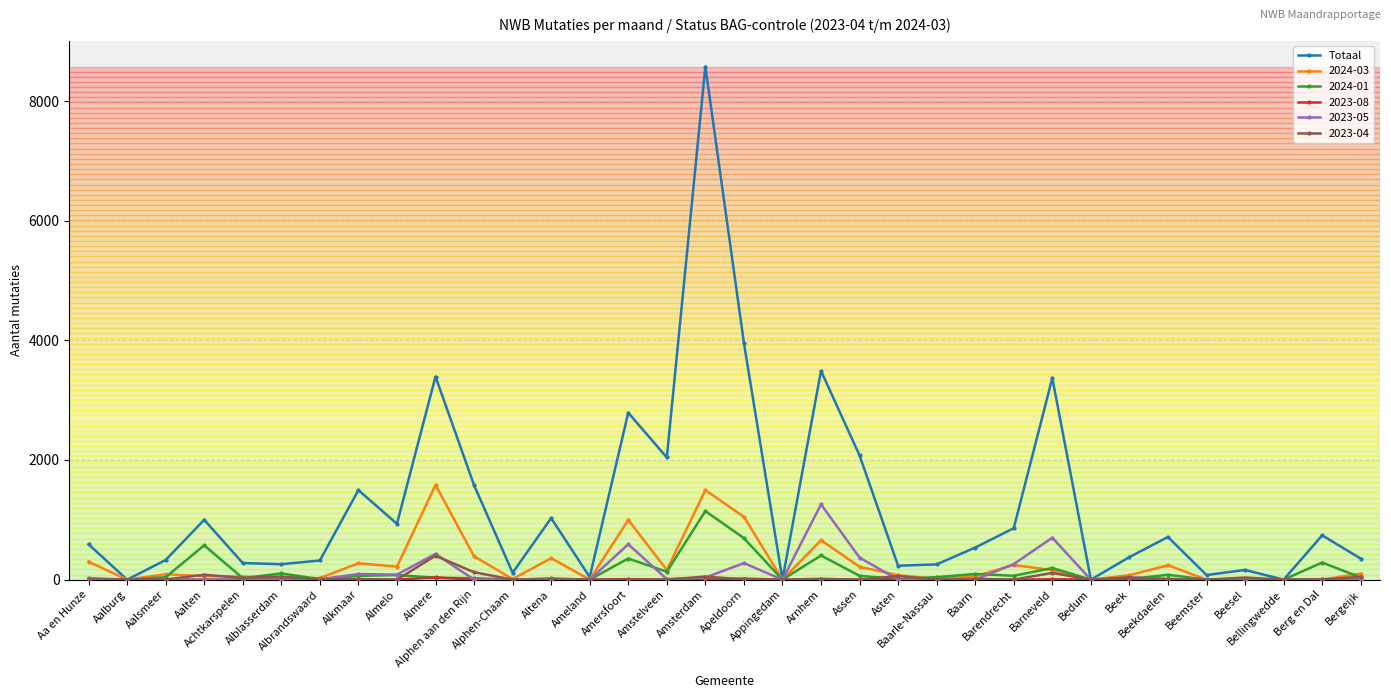

What is the difference between the highest and lowest values at Beemster?

77